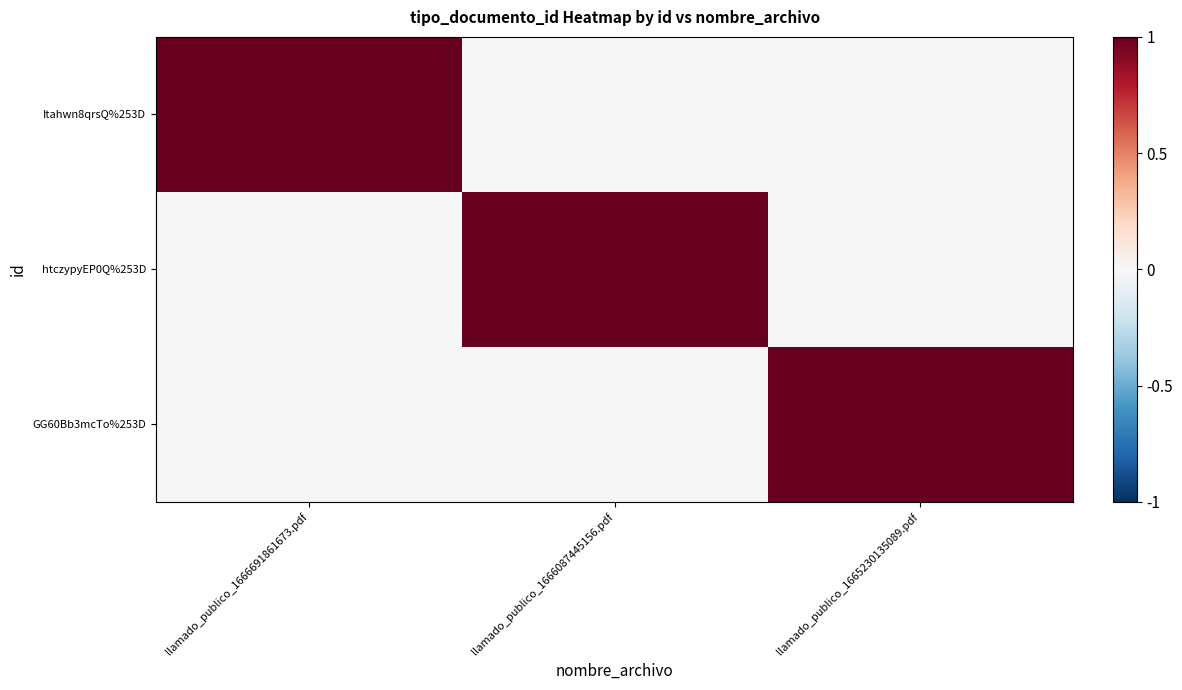

Reading left to right, list all the values displayed in this chart.

Itahwn8qrsQ%253D: llamado_publico_1666691861673.pdf=452	llamado_publico_1666087445156.pdf=0	llamado_publico_1665230135089.pdf=0
htczypyEP0Q%253D: llamado_publico_1666691861673.pdf=0	llamado_publico_1666087445156.pdf=452	llamado_publico_1665230135089.pdf=0
GG60Bb3mcTo%253D: llamado_publico_1666691861673.pdf=0	llamado_publico_1666087445156.pdf=0	llamado_publico_1665230135089.pdf=452